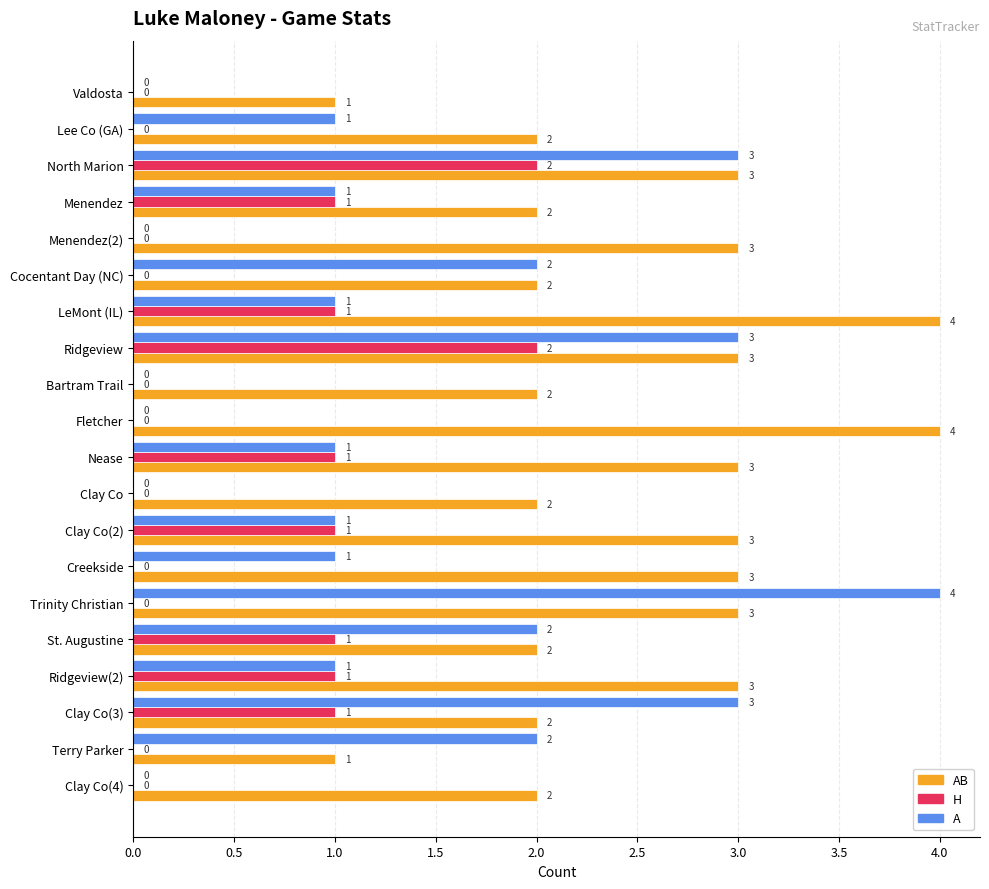

Is the value of AB at Clay Co(4) greater than the value of A at Valdosta?

Yes